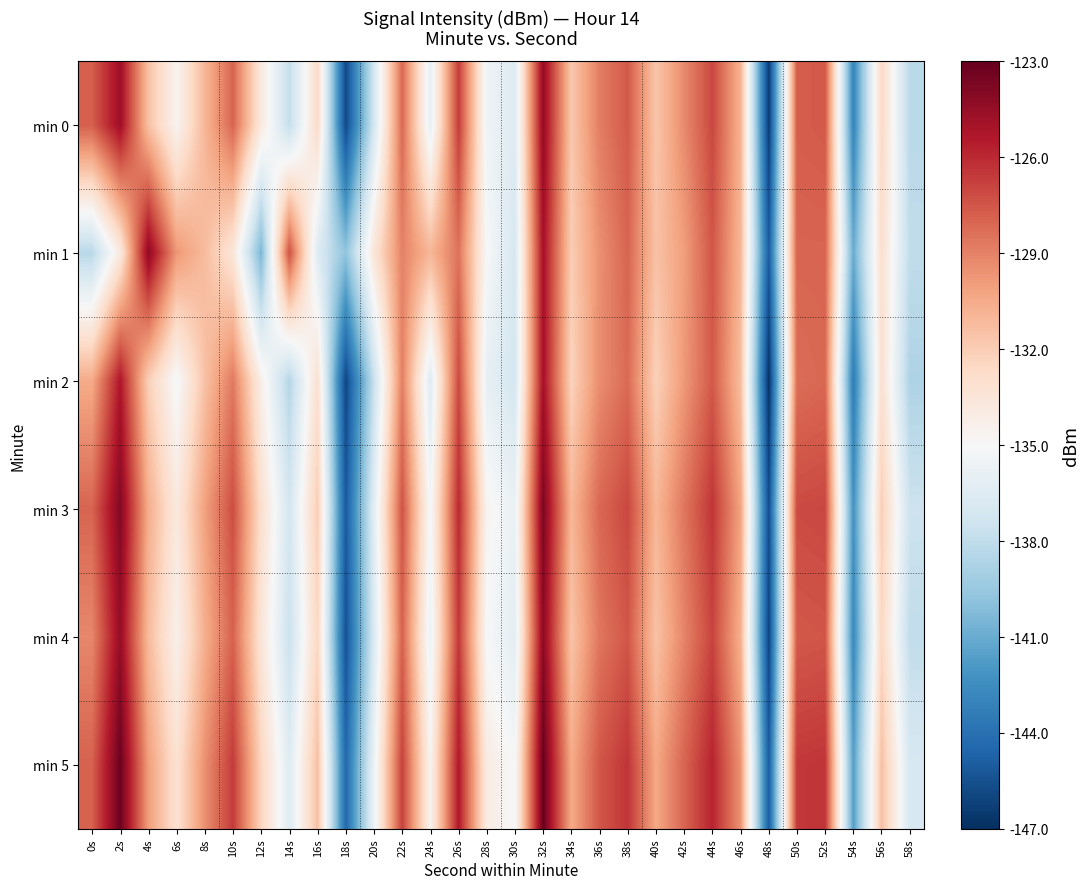

What is the total value across all series at 28s?

-810.3